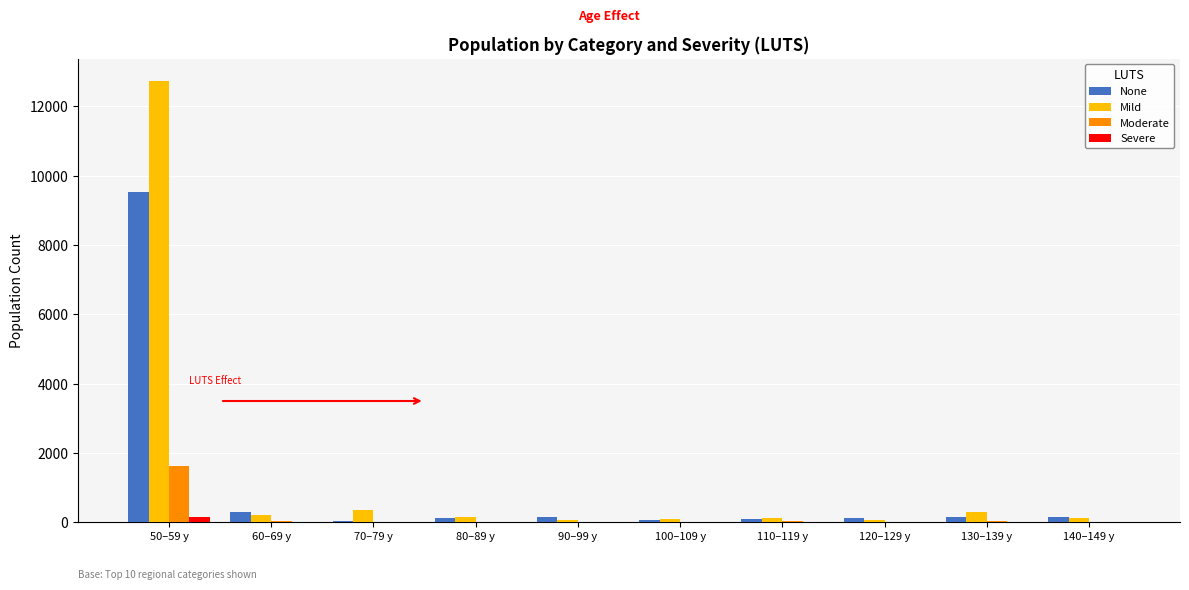

What is the maximum value for Mild?

12740